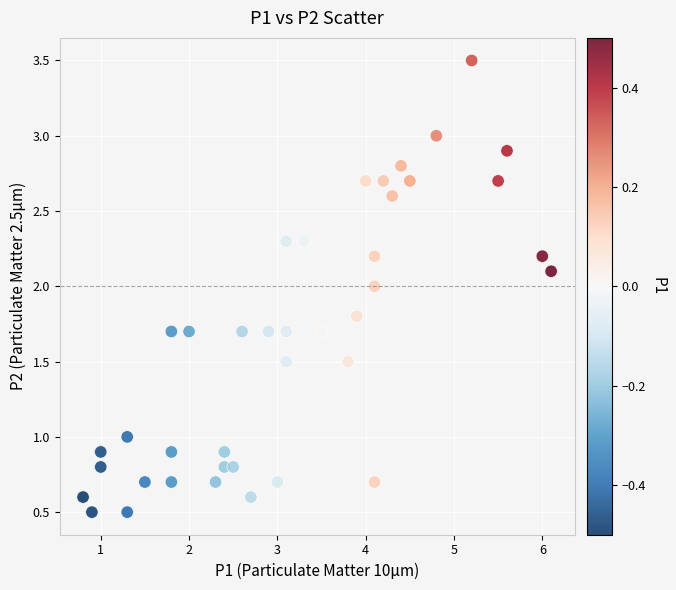

What is the range of X values (max minus min)?

5.3